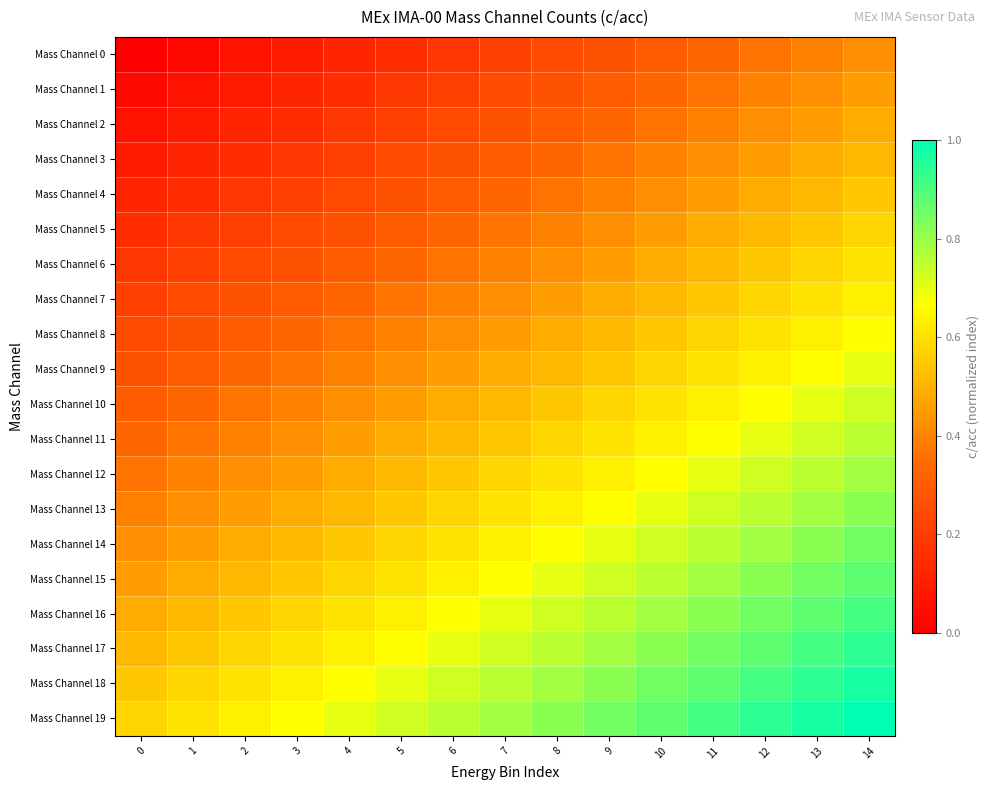

Reading right to left, transcribe all the data shown in this chart.

Mass Channel 0: 14=0.4	13=0.4	12=0.4	11=0.3	10=0.3	9=0.3	8=0.2	7=0.2	6=0.2	5=0.2	4=0.1	3=0.1	2=0.1	1=0.0	0=0.0
Mass Channel 1: 14=0.5	13=0.4	12=0.4	11=0.4	10=0.3	9=0.3	8=0.3	7=0.2	6=0.2	5=0.2	4=0.2	3=0.1	2=0.1	1=0.1	0=0.0
Mass Channel 2: 14=0.5	13=0.5	12=0.4	11=0.4	10=0.4	9=0.3	8=0.3	7=0.3	6=0.2	5=0.2	4=0.2	3=0.2	2=0.1	1=0.1	0=0.1
Mass Channel 3: 14=0.5	13=0.5	12=0.5	11=0.4	10=0.4	9=0.4	8=0.3	7=0.3	6=0.3	5=0.2	4=0.2	3=0.2	2=0.2	1=0.1	0=0.1
Mass Channel 4: 14=0.5	13=0.5	12=0.5	11=0.5	10=0.4	9=0.4	8=0.4	7=0.3	6=0.3	5=0.3	4=0.2	3=0.2	2=0.2	1=0.2	0=0.1
Mass Channel 5: 14=0.6	13=0.5	12=0.5	11=0.5	10=0.5	9=0.4	8=0.4	7=0.4	6=0.3	5=0.3	4=0.3	3=0.2	2=0.2	1=0.2	0=0.2
Mass Channel 6: 14=0.6	13=0.6	12=0.5	11=0.5	10=0.5	9=0.5	8=0.4	7=0.4	6=0.4	5=0.3	4=0.3	3=0.3	2=0.2	1=0.2	0=0.2
Mass Channel 7: 14=0.6	13=0.6	12=0.6	11=0.5	10=0.5	9=0.5	8=0.5	7=0.4	6=0.4	5=0.4	4=0.3	3=0.3	2=0.3	1=0.2	0=0.2
Mass Channel 8: 14=0.7	13=0.6	12=0.6	11=0.6	10=0.5	9=0.5	8=0.5	7=0.5	6=0.4	5=0.4	4=0.4	3=0.3	2=0.3	1=0.3	0=0.2
Mass Channel 9: 14=0.7	13=0.7	12=0.6	11=0.6	10=0.6	9=0.5	8=0.5	7=0.5	6=0.5	5=0.4	4=0.4	3=0.4	2=0.3	1=0.3	0=0.3
Mass Channel 10: 14=0.7	13=0.7	12=0.7	11=0.6	10=0.6	9=0.6	8=0.5	7=0.5	6=0.5	5=0.5	4=0.4	3=0.4	2=0.4	1=0.3	0=0.3
Mass Channel 11: 14=0.8	13=0.7	12=0.7	11=0.7	10=0.6	9=0.6	8=0.6	7=0.5	6=0.5	5=0.5	4=0.5	3=0.4	2=0.4	1=0.4	0=0.3
Mass Channel 12: 14=0.8	13=0.8	12=0.7	11=0.7	10=0.7	9=0.6	8=0.6	7=0.6	6=0.5	5=0.5	4=0.5	3=0.5	2=0.4	1=0.4	0=0.4
Mass Channel 13: 14=0.8	13=0.8	12=0.8	11=0.7	10=0.7	9=0.7	8=0.6	7=0.6	6=0.6	5=0.5	4=0.5	3=0.5	2=0.5	1=0.4	0=0.4
Mass Channel 14: 14=0.8	13=0.8	12=0.8	11=0.8	10=0.7	9=0.7	8=0.7	7=0.6	6=0.6	5=0.6	4=0.5	3=0.5	2=0.5	1=0.5	0=0.4
Mass Channel 15: 14=0.9	13=0.8	12=0.8	11=0.8	10=0.8	9=0.7	8=0.7	7=0.7	6=0.6	5=0.6	4=0.6	3=0.5	2=0.5	1=0.5	0=0.5
Mass Channel 16: 14=0.9	13=0.9	12=0.8	11=0.8	10=0.8	9=0.8	8=0.7	7=0.7	6=0.7	5=0.6	4=0.6	3=0.6	2=0.5	1=0.5	0=0.5
Mass Channel 17: 14=0.9	13=0.9	12=0.9	11=0.8	10=0.8	9=0.8	8=0.8	7=0.7	6=0.7	5=0.7	4=0.6	3=0.6	2=0.6	1=0.5	0=0.5
Mass Channel 18: 14=1.0	13=0.9	12=0.9	11=0.9	10=0.8	9=0.8	8=0.8	7=0.8	6=0.7	5=0.7	4=0.7	3=0.6	2=0.6	1=0.6	0=0.5
Mass Channel 19: 14=1.0	13=1.0	12=0.9	11=0.9	10=0.9	9=0.8	8=0.8	7=0.8	6=0.8	5=0.7	4=0.7	3=0.7	2=0.6	1=0.6	0=0.6